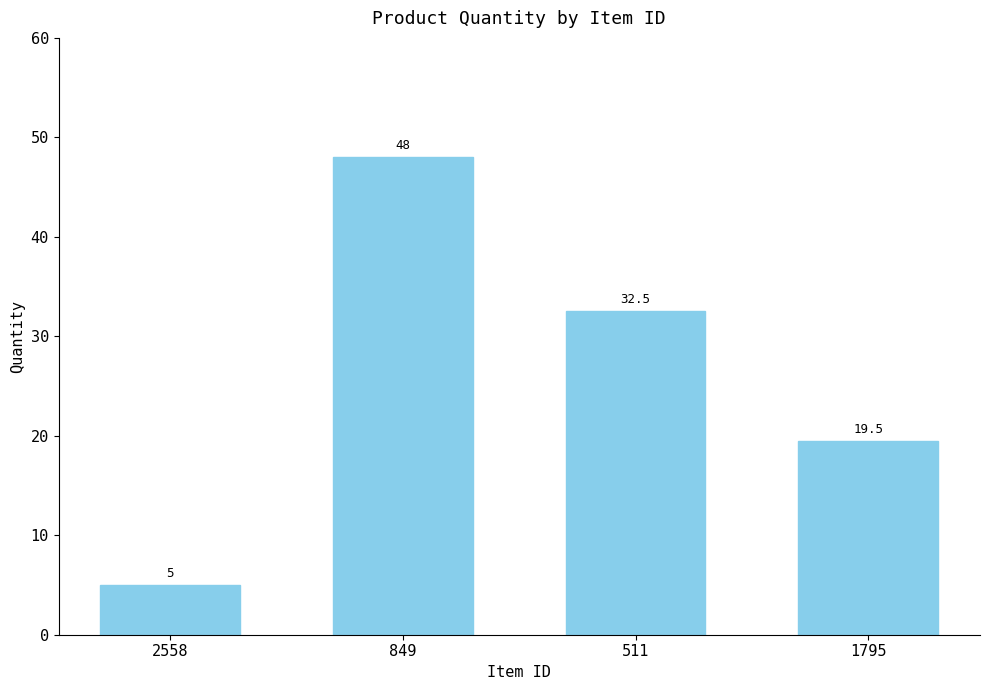

What is the approximate value at 2558?

5.0